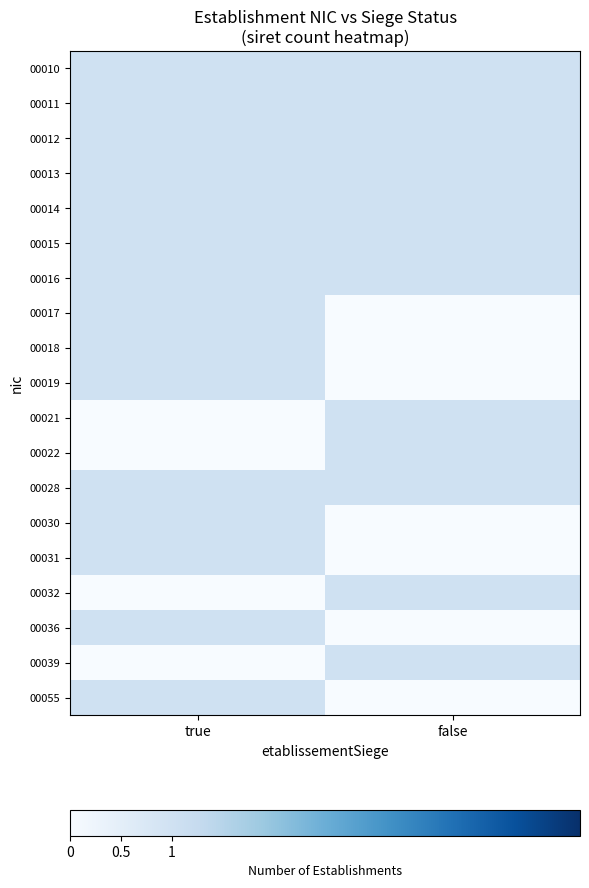

Rank the series at false from lowest to highest value.

00017, 00018, 00019, 00030, 00031, 00036, 00055, 00010, 00011, 00012, 00013, 00014, 00015, 00016, 00021, 00022, 00028, 00032, 00039